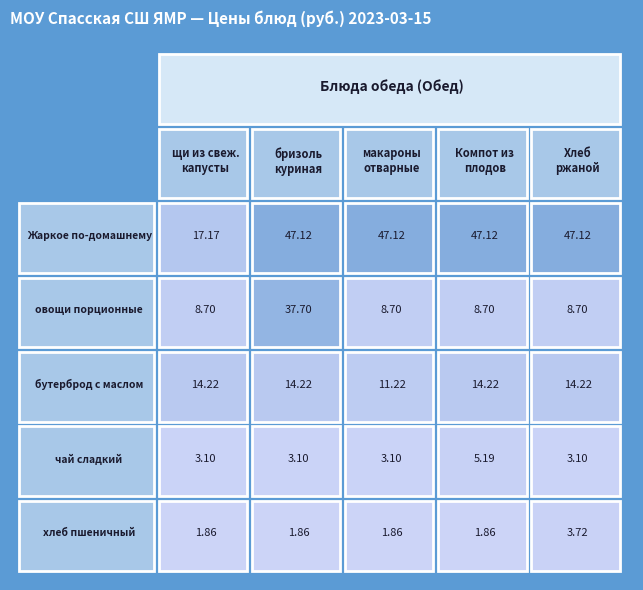

Which series has the widest spread of values?

Жаркое по домашнему